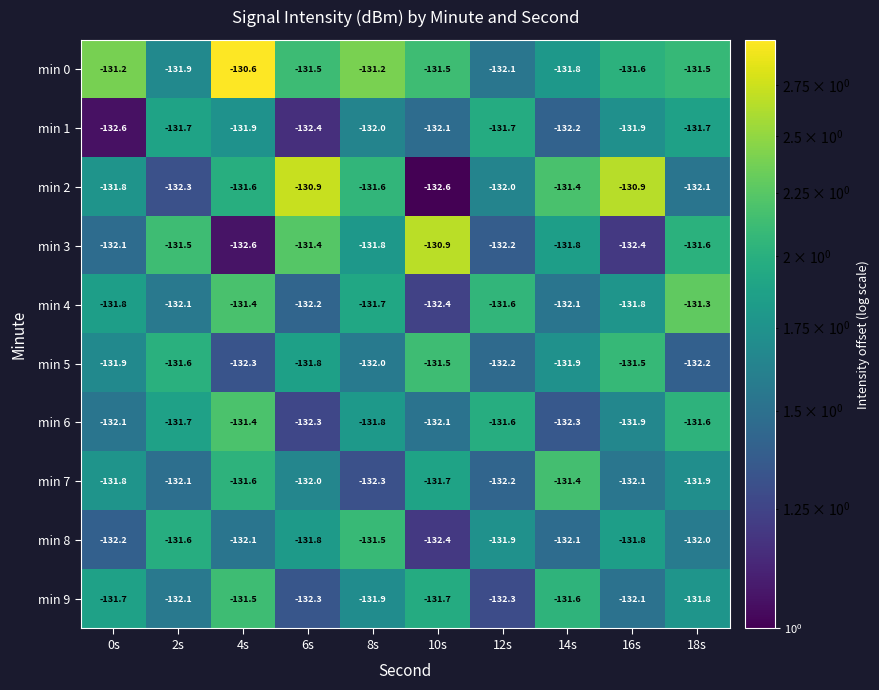

Read the min 1 value at 12s.

-131.7